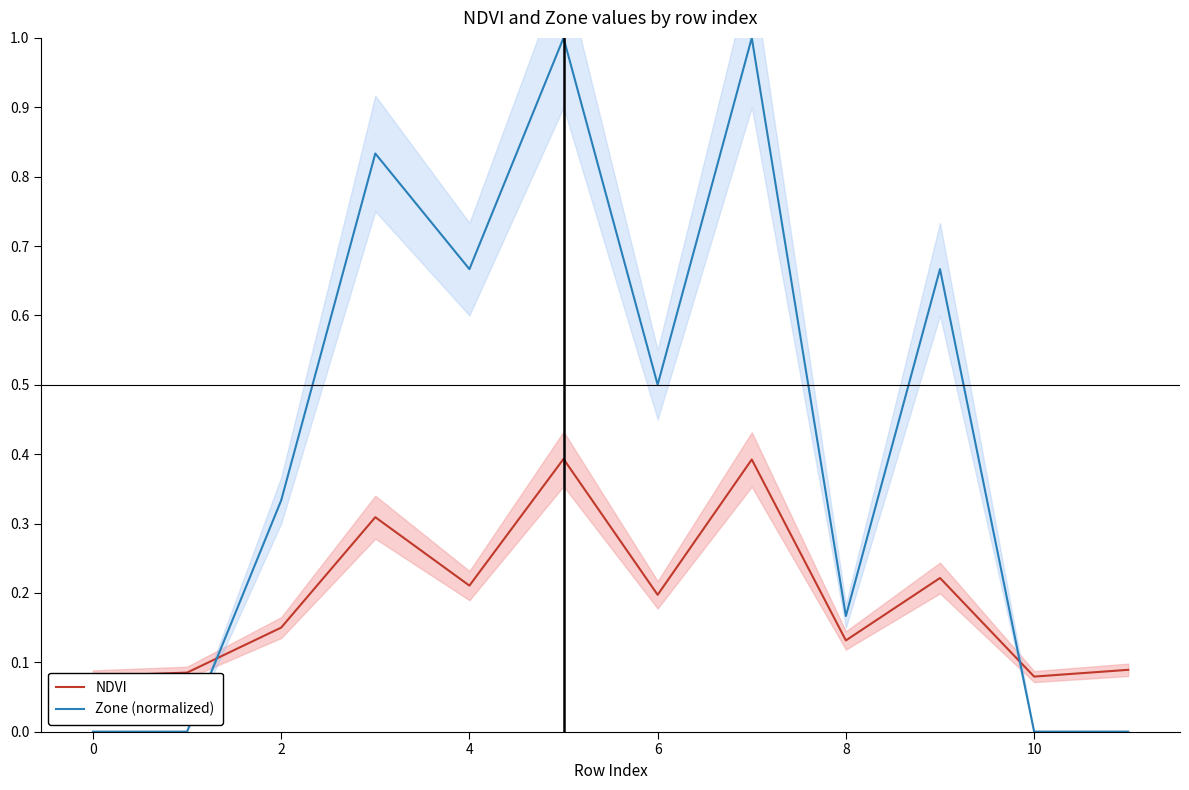

True or false: NDVI has more than 1 points higher than both neighbors.

True